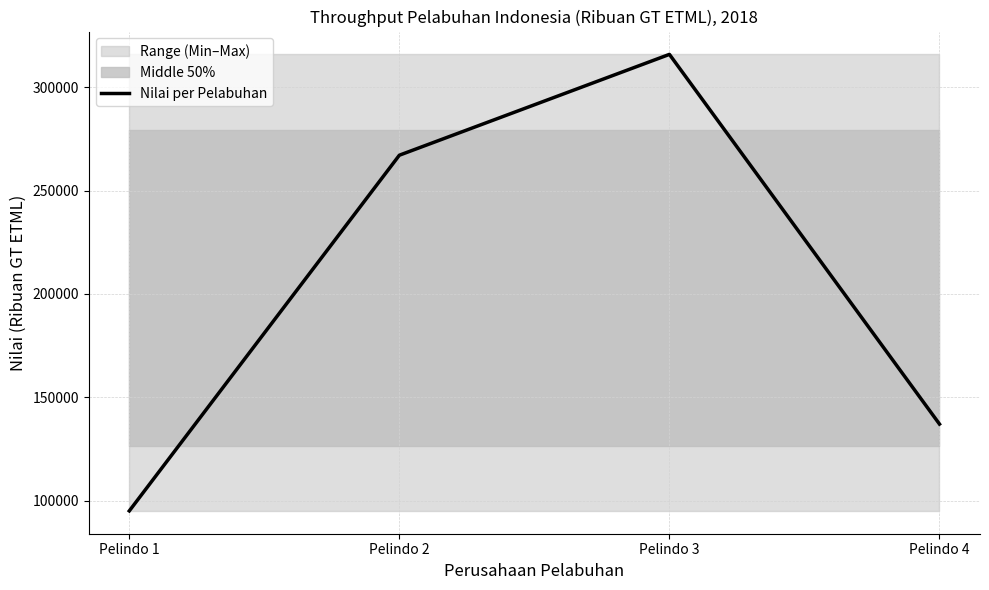

The chart shows a value of 458865 at Pelindo 3. True or false?

False